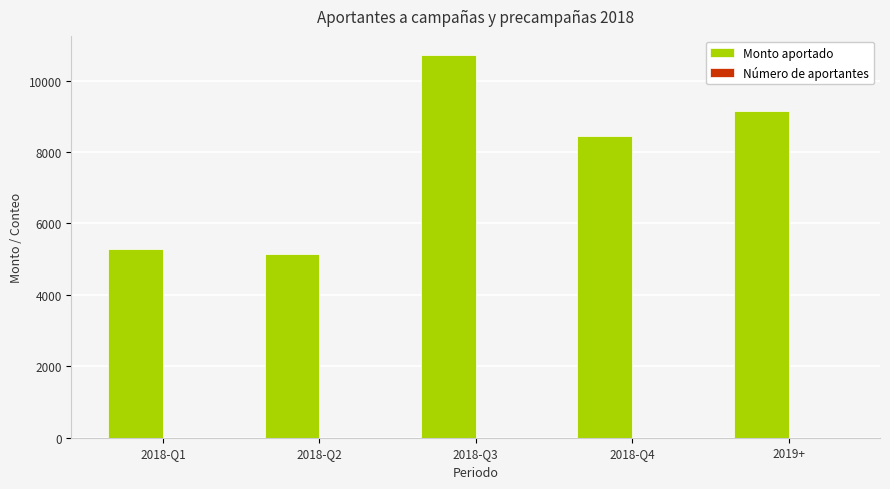

Which category has the highest value in the Monto aportado series?

2018-Q3